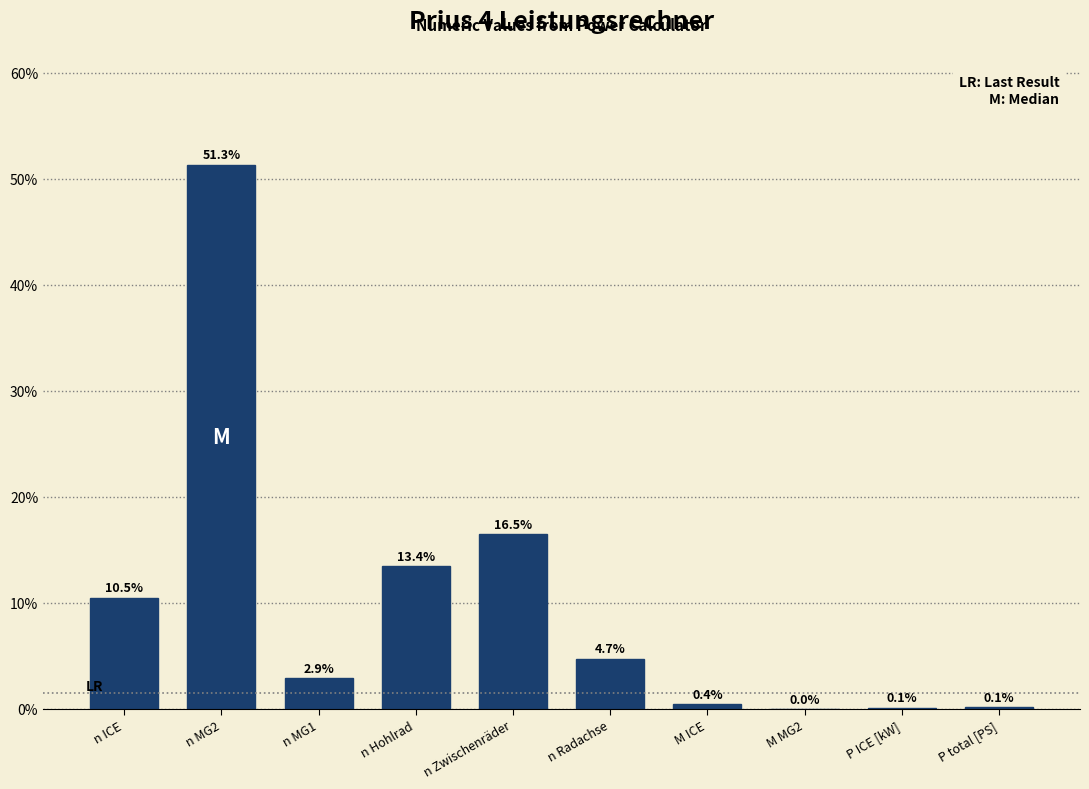

What is the sum of the values at n Zwischenräder and P total [PS]?

16.6